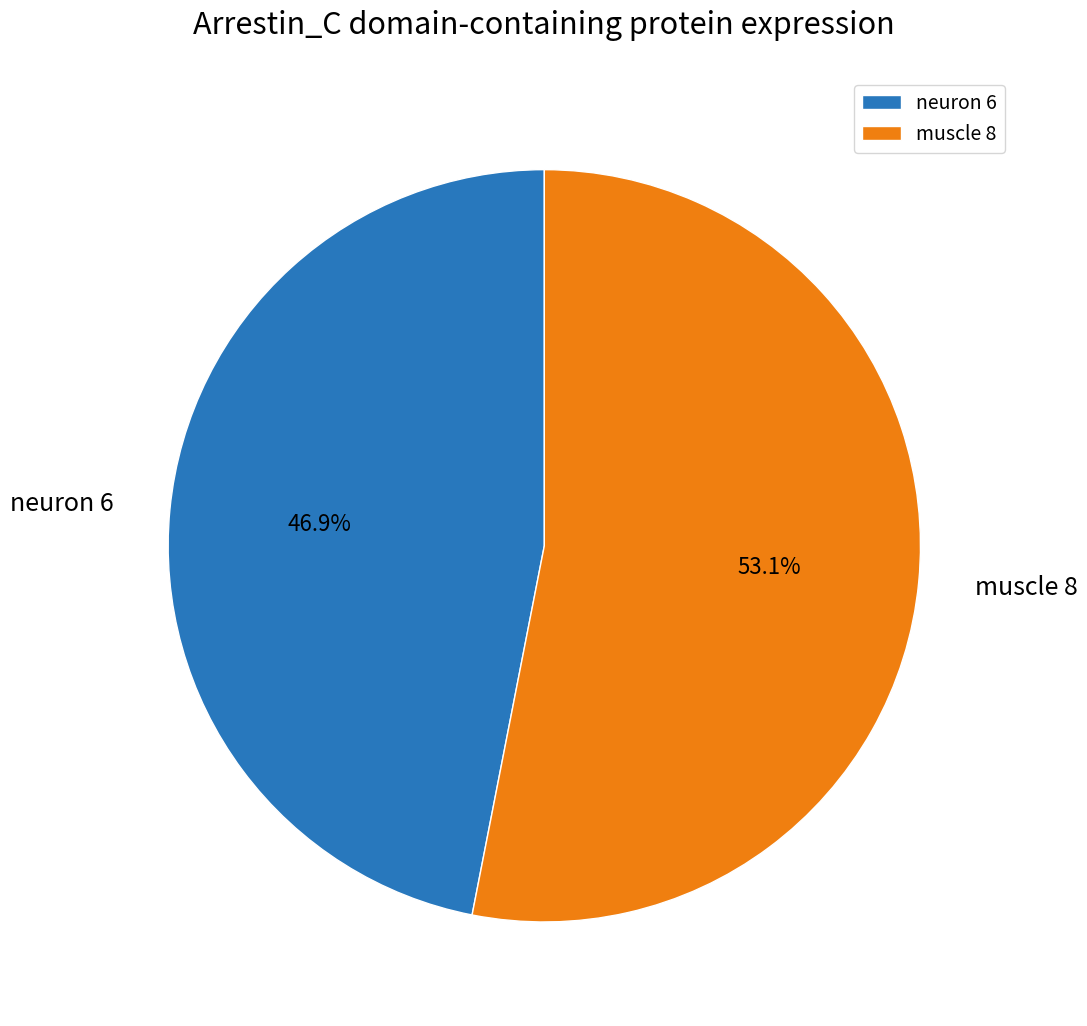

To the nearest percent, what is the difference between the largest and smallest slice percentages?

6%